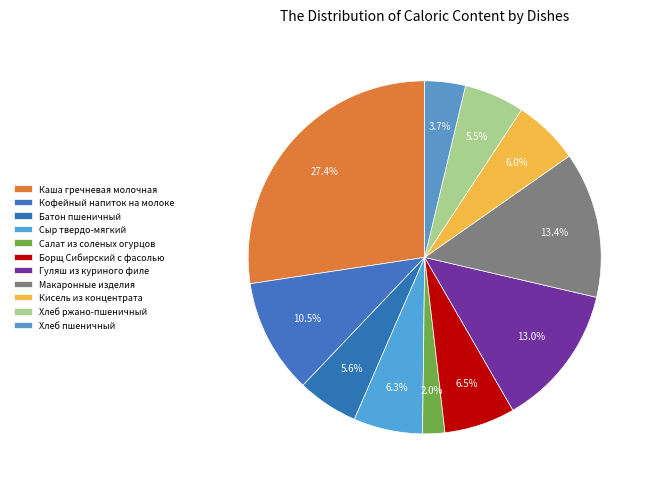

What percentage is the Салат из соленых огурцов slice, to the nearest percent?

2%